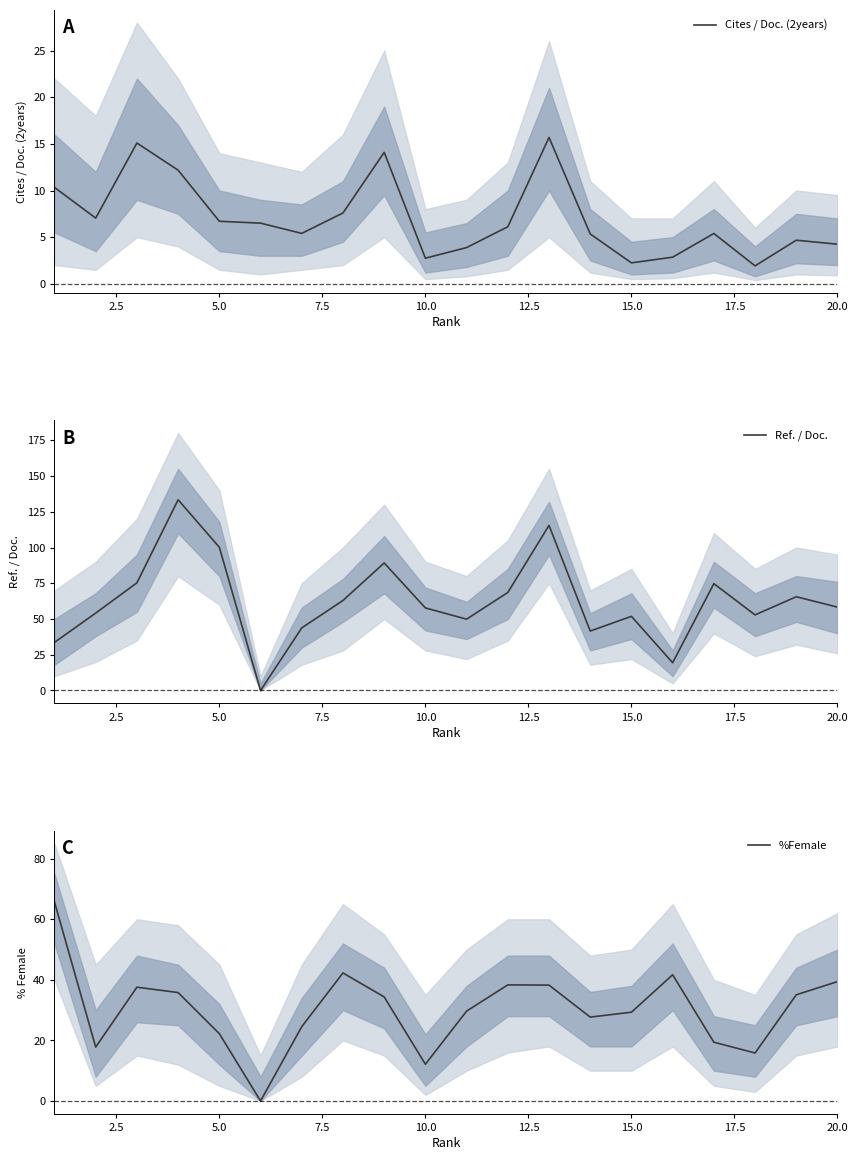

How many values in the %Female series are below 34?

10